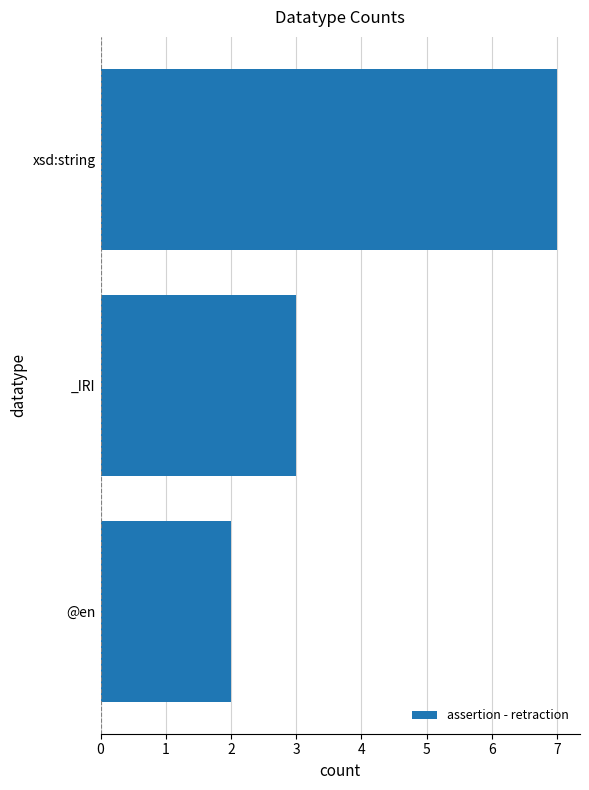

What is the change in value from _IRI to xsd:string?

+4